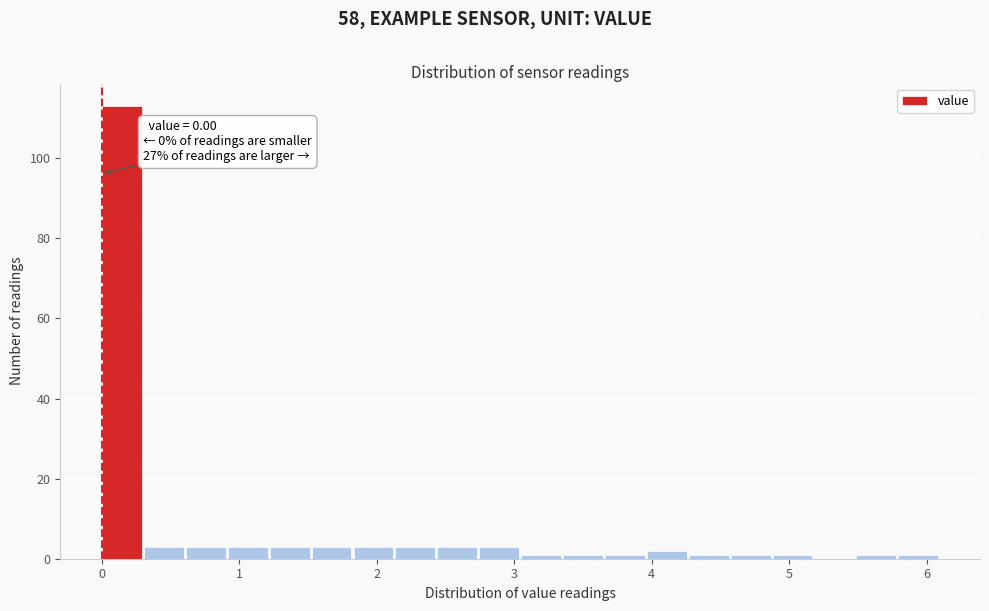

Read against the x-axis, roughly where is the centre of the tallest bar?

0.1